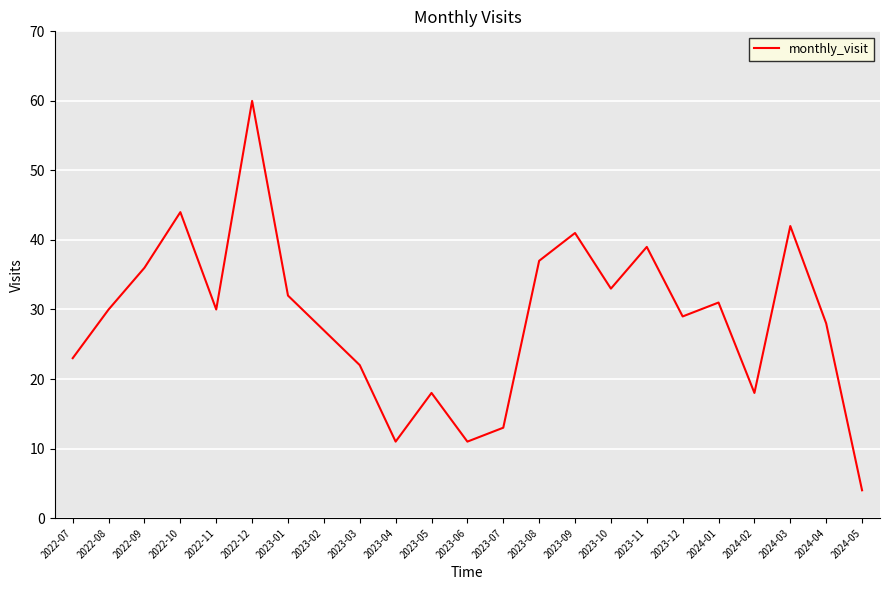

True or false: there are more than 0 points higher than both neighbors.

True